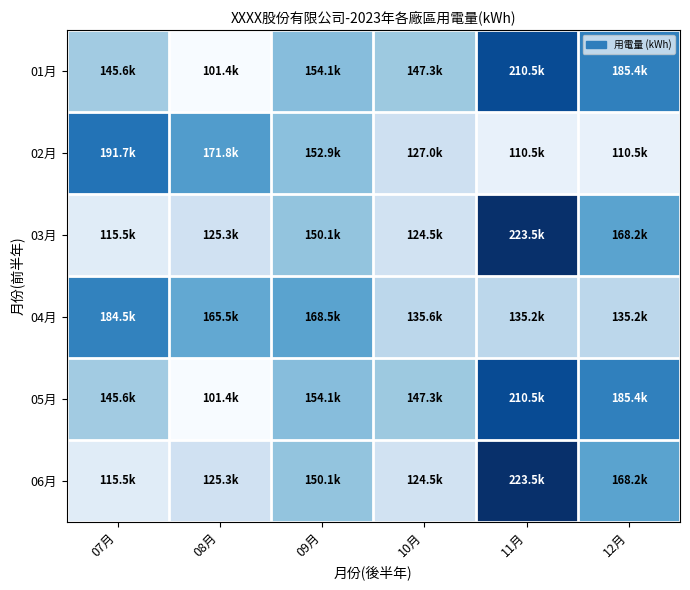

At how many categories does at least one series exceed 138721?

6